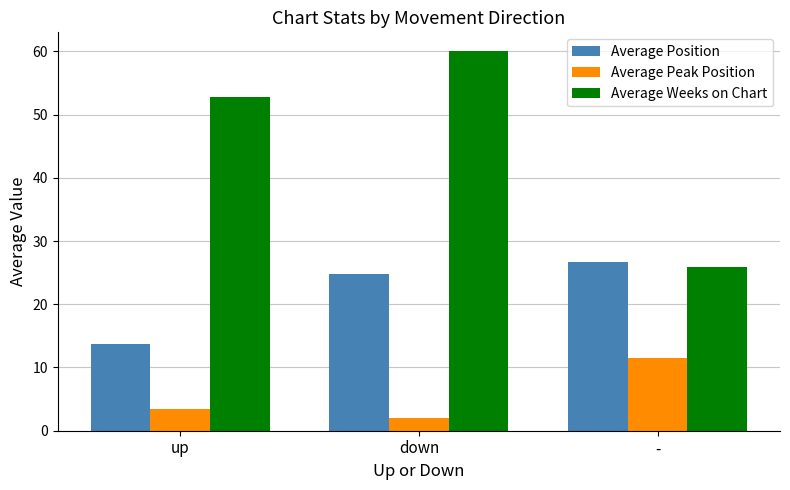

What is the minimum value for Average Weeks on Chart?

25.9